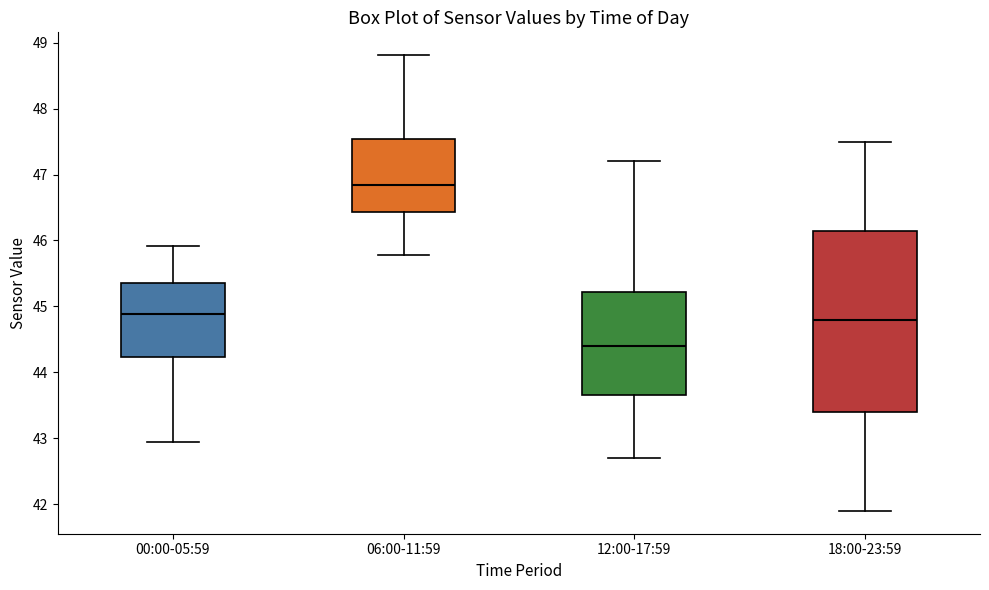

Reading left to right, transcribe this box plot: for each box, give where its median line is, the range the box spans, and where its two whiskers end, as read against the y-axis. The values are not printed on the chart, so give them approximately, as read against the axis.

00:00-05:59: median 44.9, box 44.2 to 45.4, whiskers 42.9 to 45.9
06:00-11:59: median 46.8, box 46.4 to 47.5, whiskers 45.8 to 48.8
12:00-17:59: median 44.4, box 43.7 to 45.2, whiskers 42.7 to 47.2
18:00-23:59: median 44.8, box 43.4 to 46.2, whiskers 41.9 to 47.5